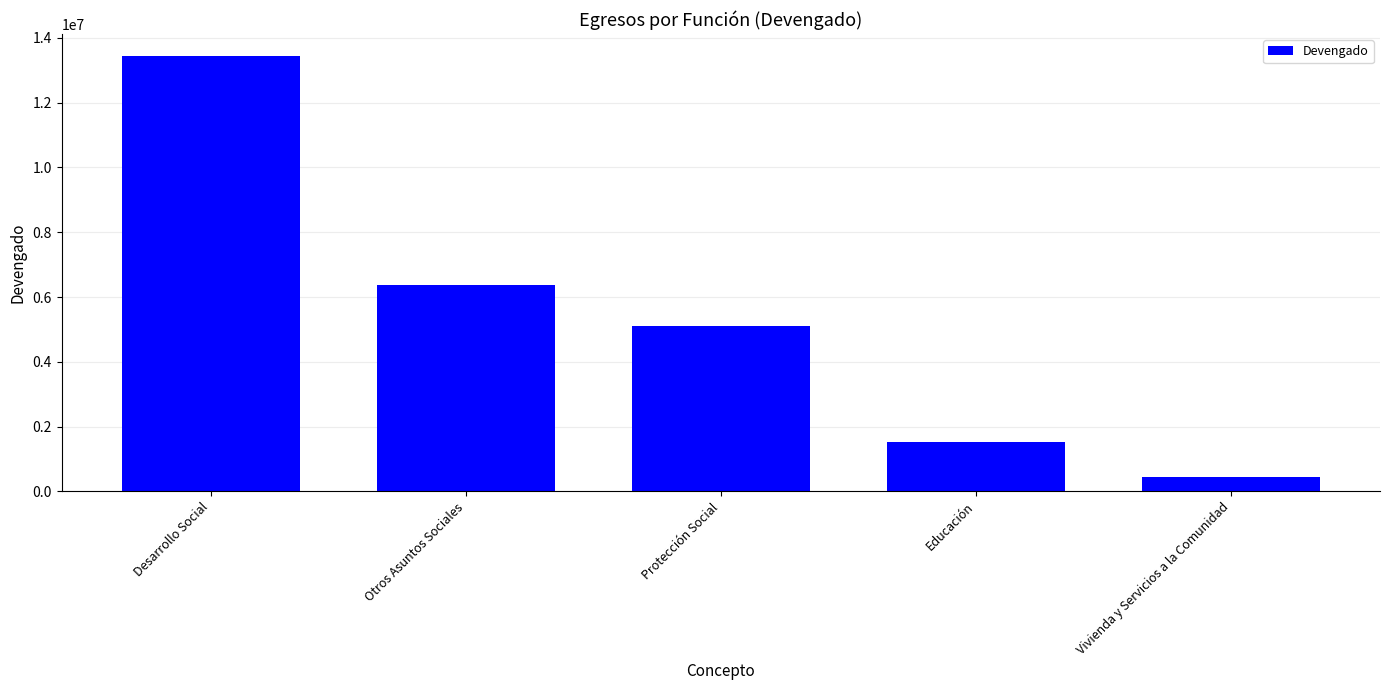

Rank the categories by value from lowest to highest.

Vivienda y Servicios a la Comunidad, Educación, Protección Social, Otros Asuntos Sociales, Desarrollo Social